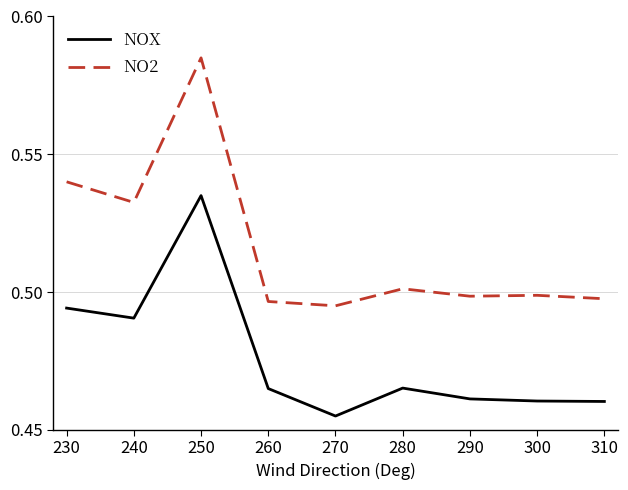

True or false: NO2 and NOX cross at least once.

False